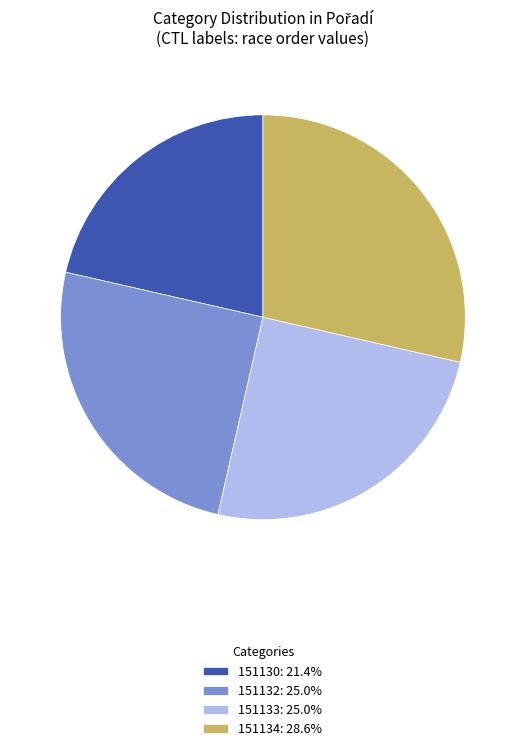

Approximately how many times larger is the value at 151134: 28.6% compared to 151132: 25.0%?

1.1